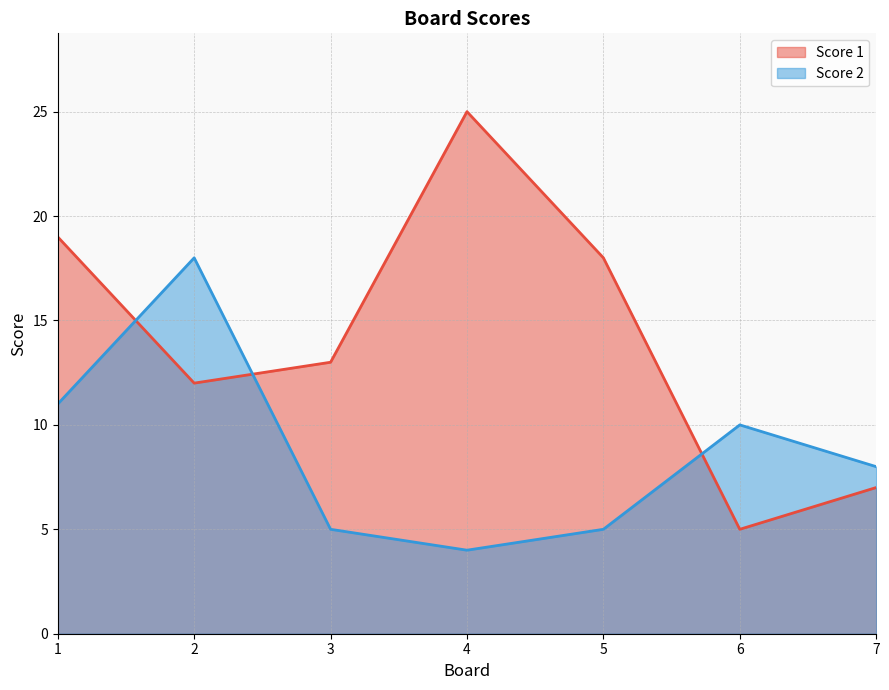

Where is the first local minimum for Score 2?

4